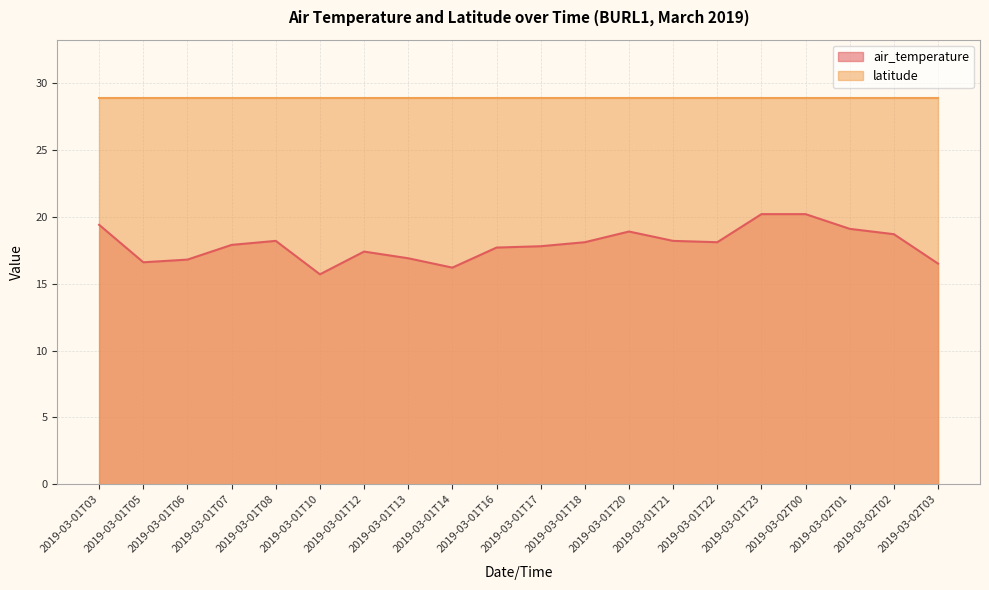

Which has a higher value, 2019-03-01T23 or 2019-03-01T18?

2019-03-01T23